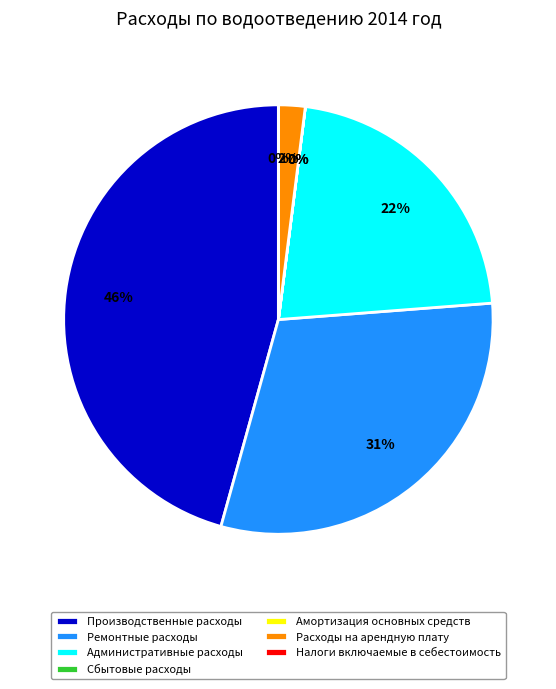

Between Ремонтные расходы and Административные расходы, which is larger?

Ремонтные расходы